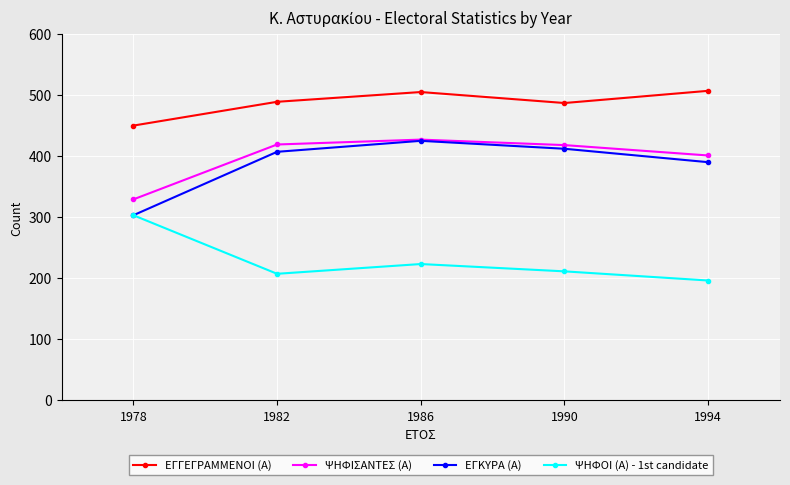

How many lines are shown in the chart?

4